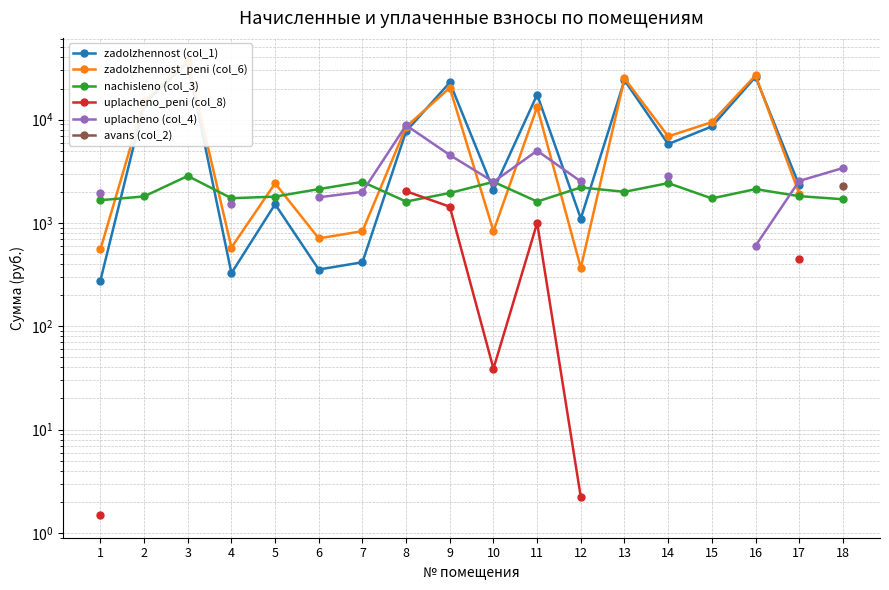

How many lines are shown in the chart?

6